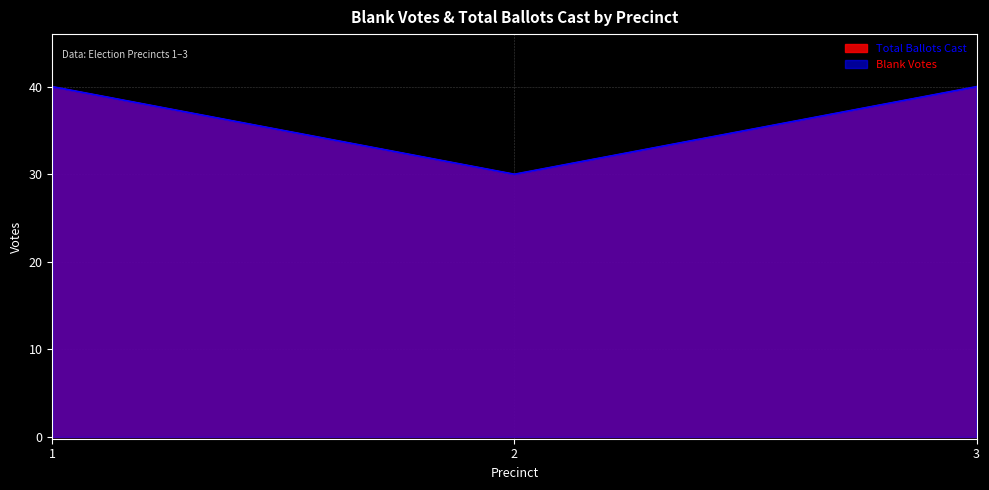

Count the number of data series in this chart.

2